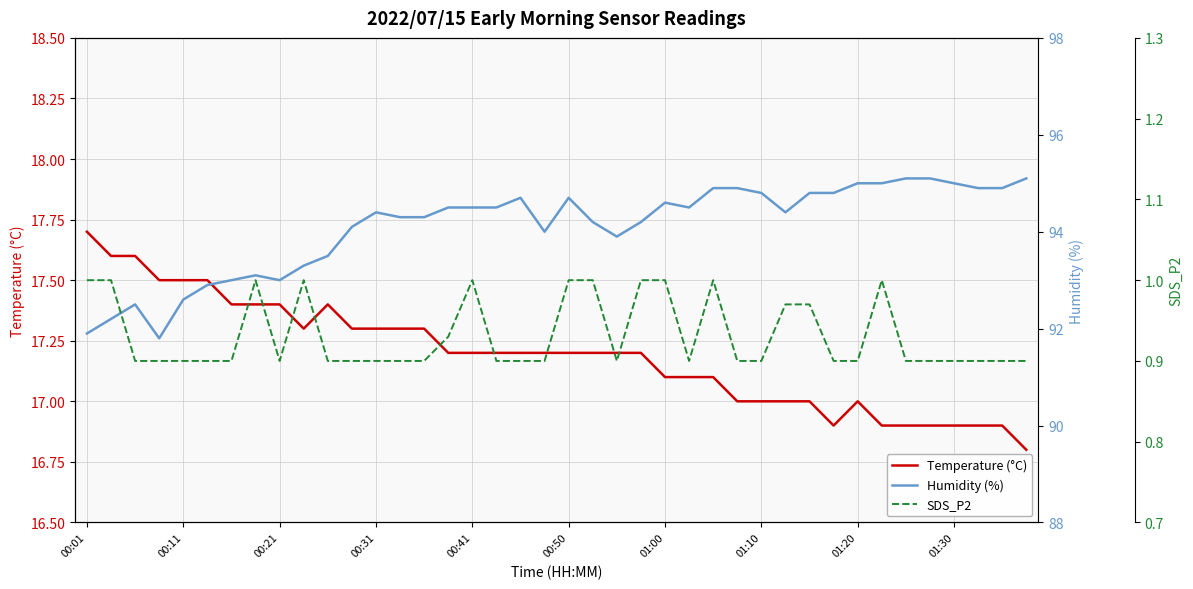

How many categories are shown in the chart?

40